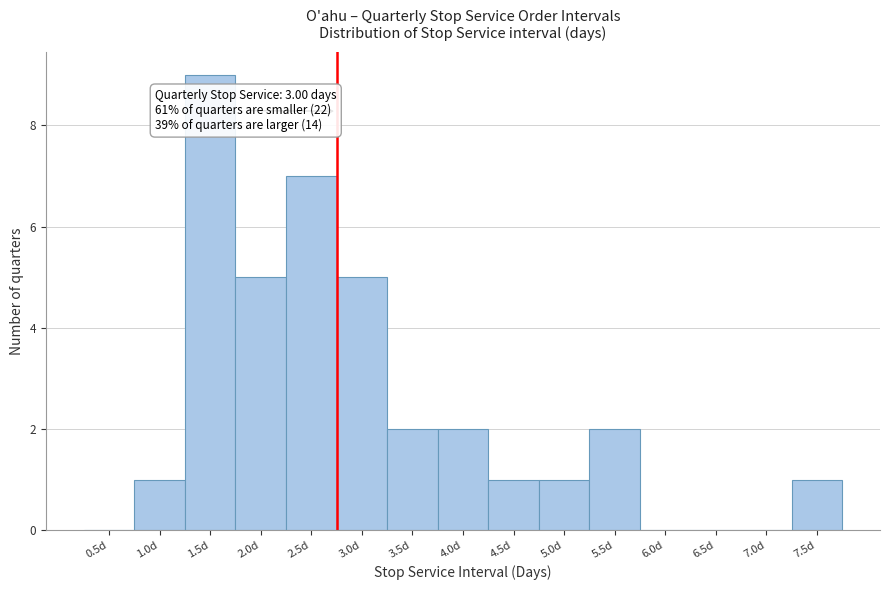

Reading left to right, what are all the values shown in this chart?

0.5d=0	1.0d=1	1.5d=9	2.0d=5	2.5d=7	3.0d=5	3.5d=2	4.0d=2	4.5d=1	5.0d=1	5.5d=2	6.0d=0	6.5d=0	7.0d=0	7.5d=1